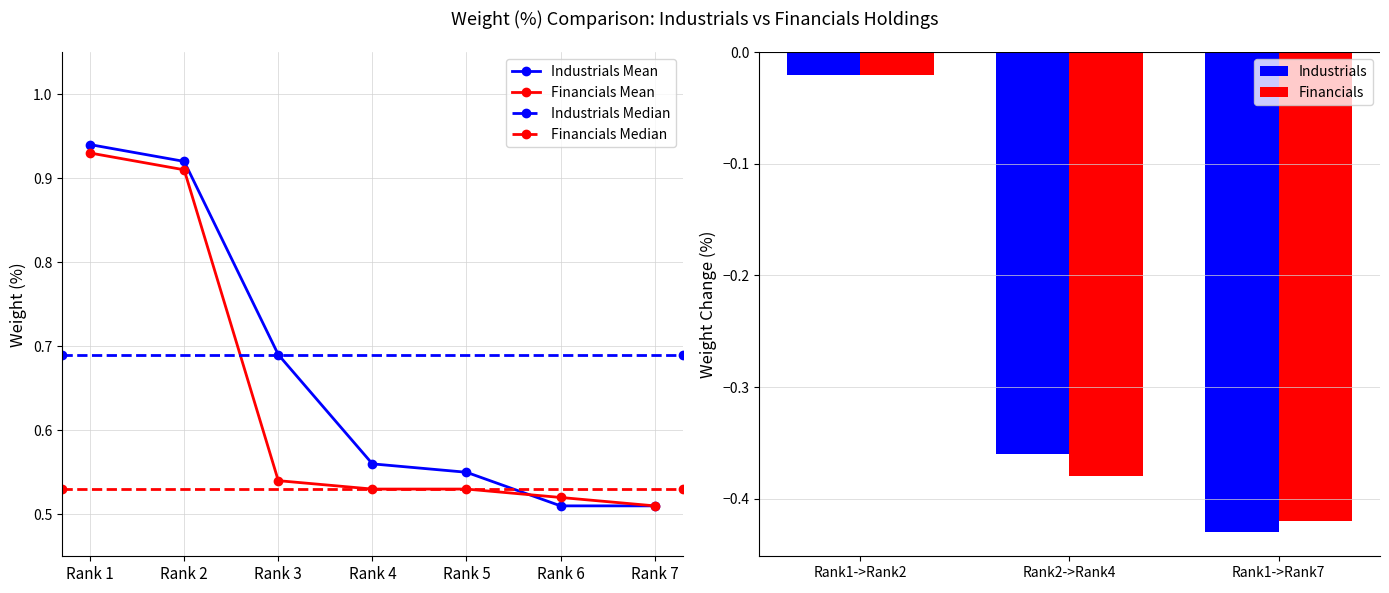

Is the value of Financials Mean at Rank 7 greater than the value of Industrials Mean at Rank 5?

No